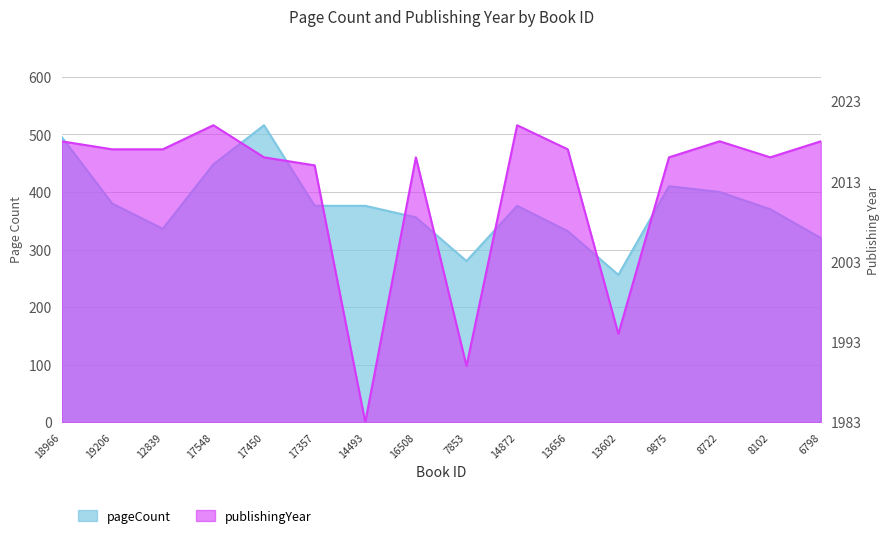

True or false: pageCount has more than 1 points higher than both neighbors.

True